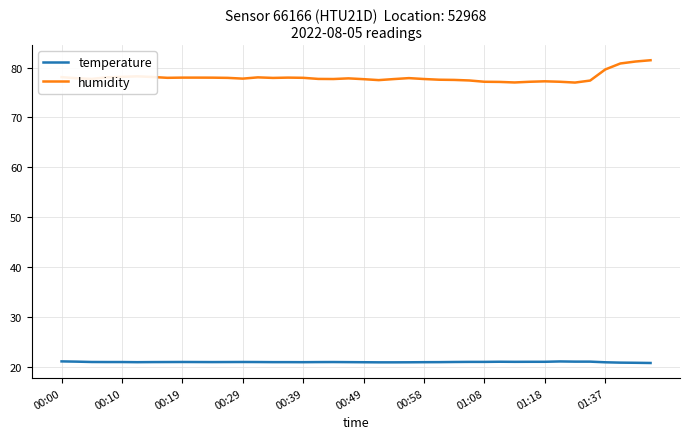

Which series has the widest spread of values?

humidity